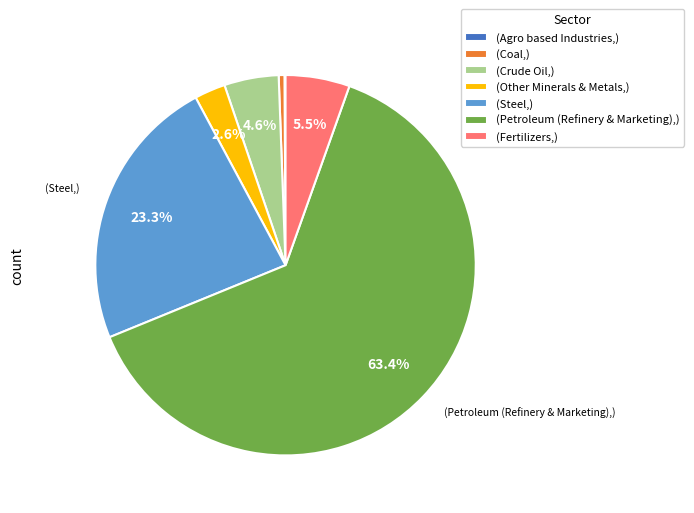

How much of the chart is everything except (Crude Oil,)?

95.4%